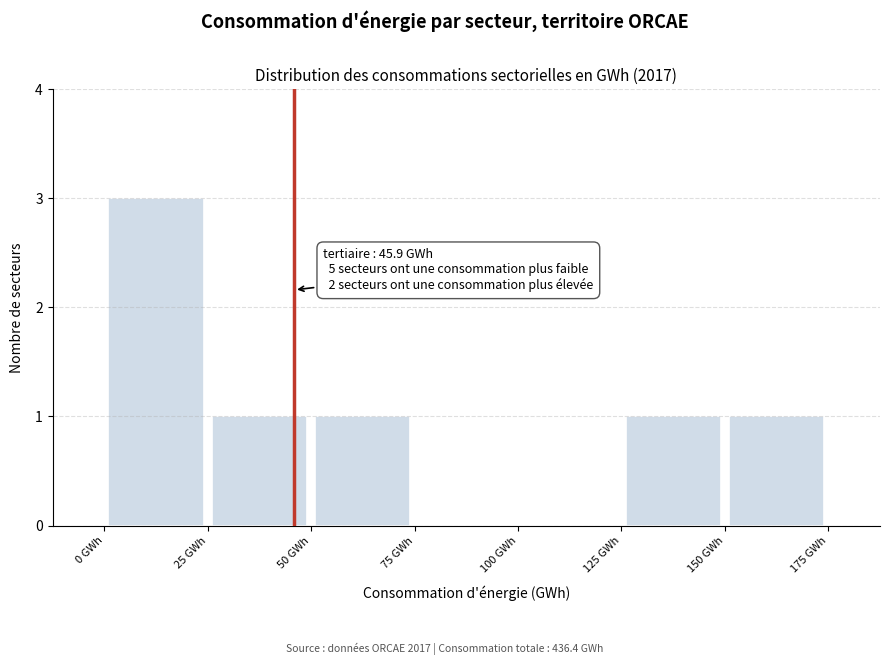

Over which range of the x-axis is the bar tallest?

0 to 25